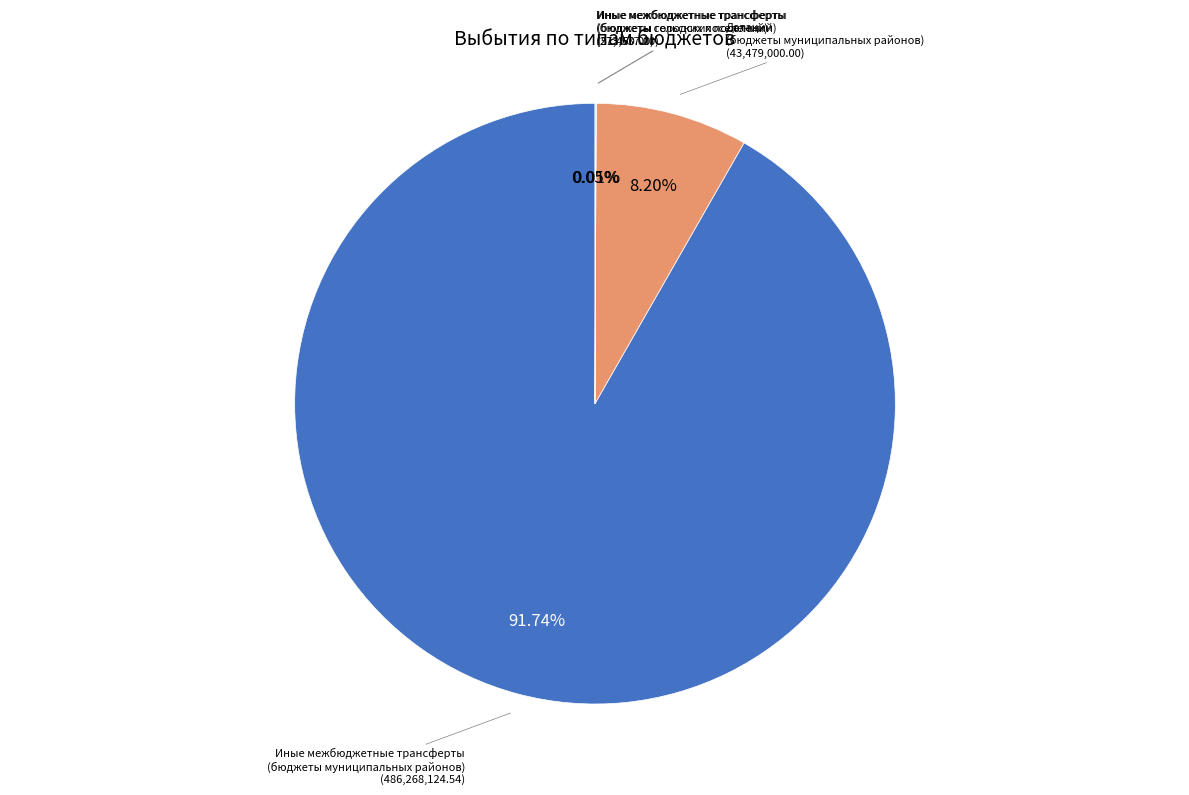

Approximately how many times larger is the value at Иные межбюджетные трансферты (бюджеты муниципальных районов) compared to Дотации (бюджеты муниципальных районов)?

11.2